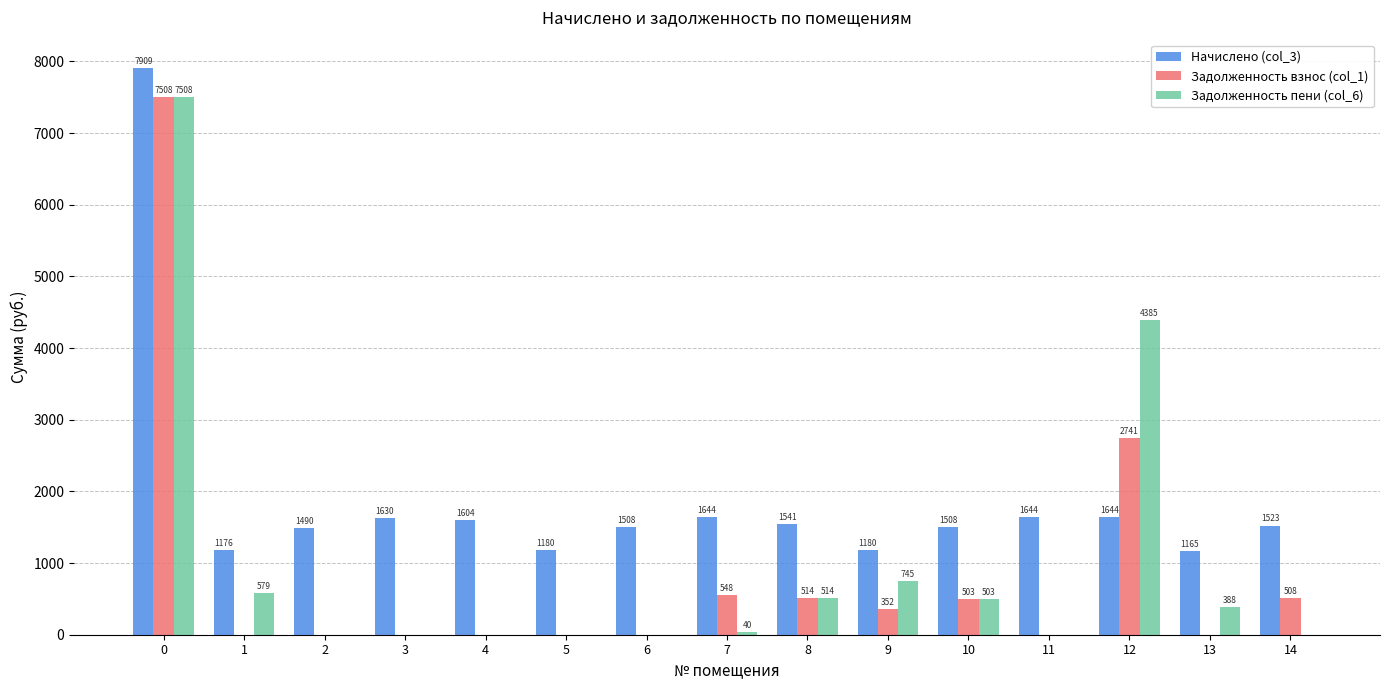

What is the highest value of the Начислено (col_3) series?

7908.6